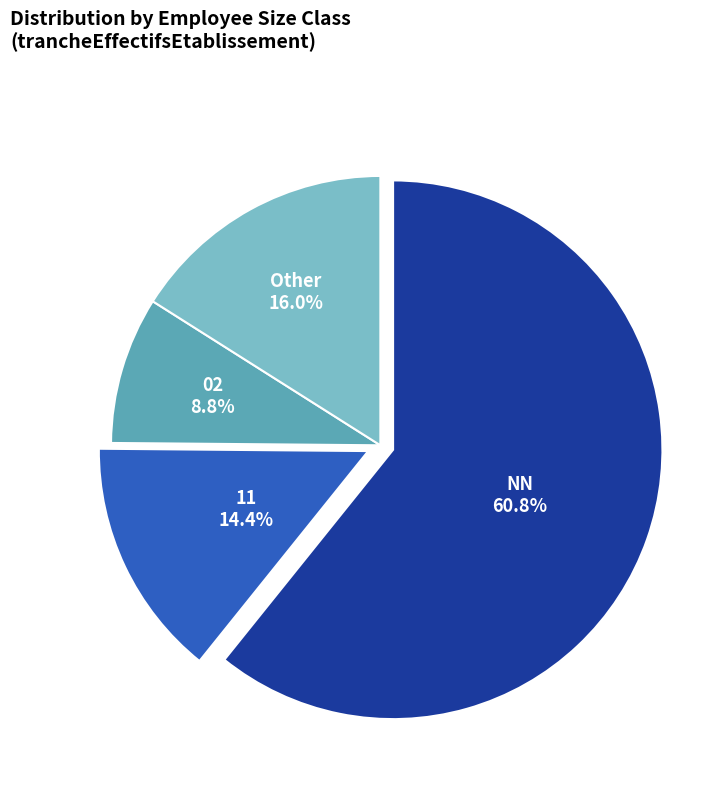

How many segments does this pie chart have?

4